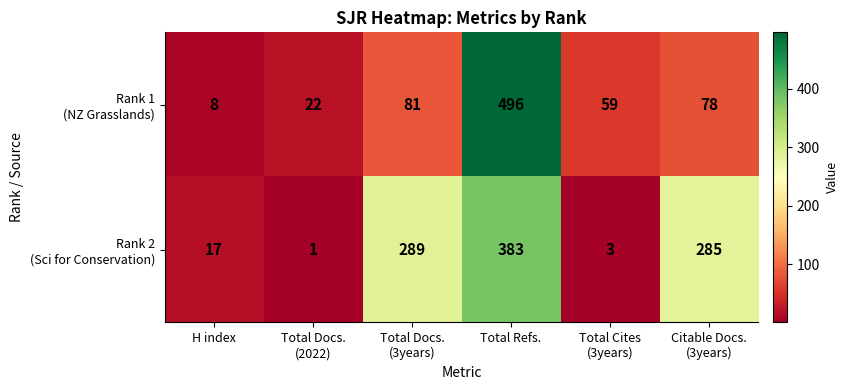

At how many categories does at least one series exceed 18?

5